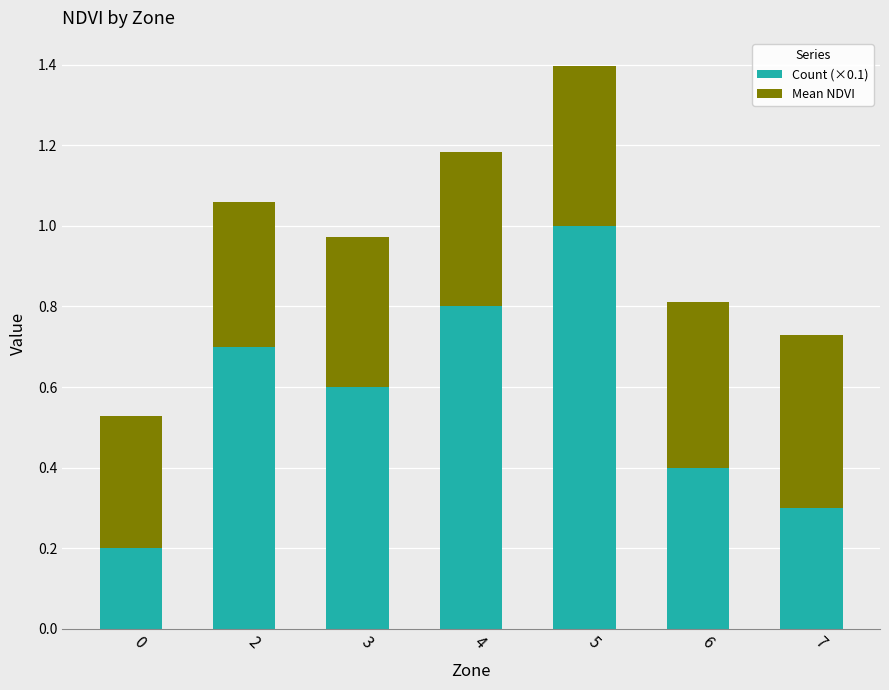

Does the chart contain any negative values?

No